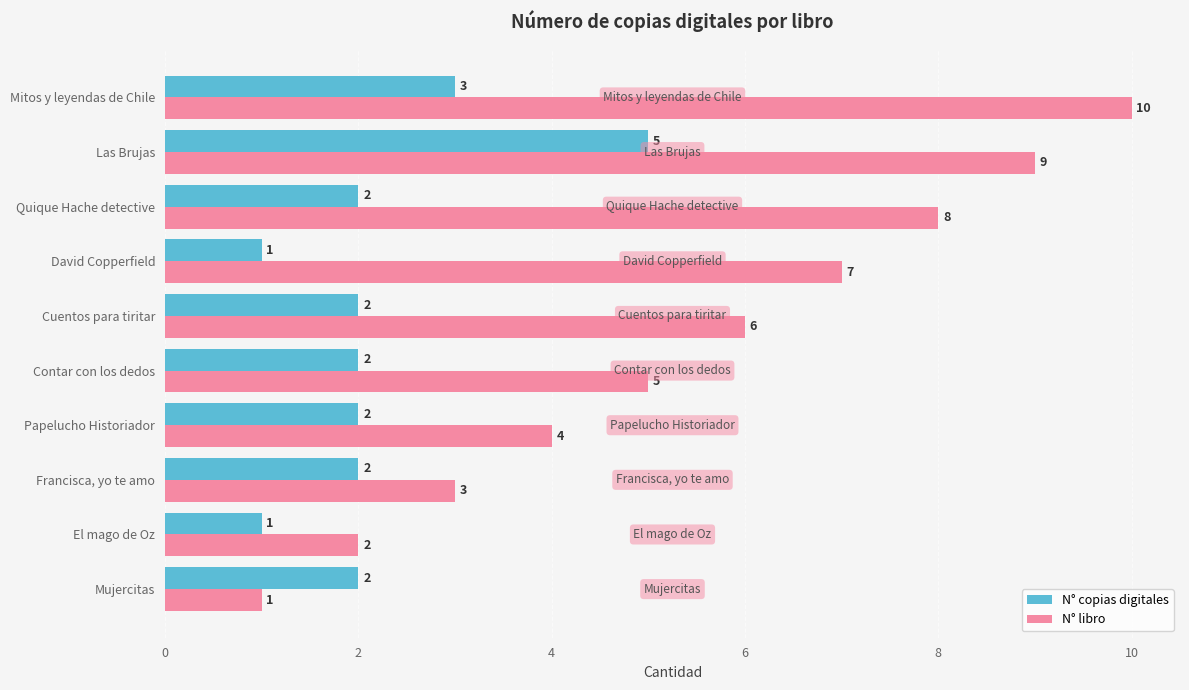

The value of N° libro at Cuentos para tiritar is 6. True or false?

True